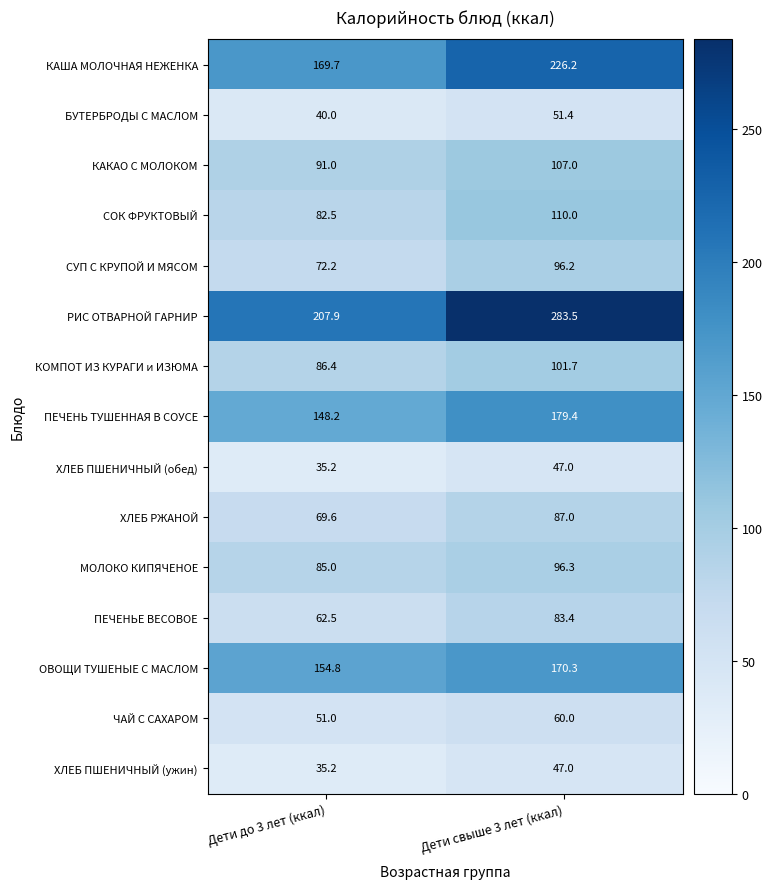

Which series has the largest range (max minus min)?

РИС ОТВАРНОЙ ГАРНИР